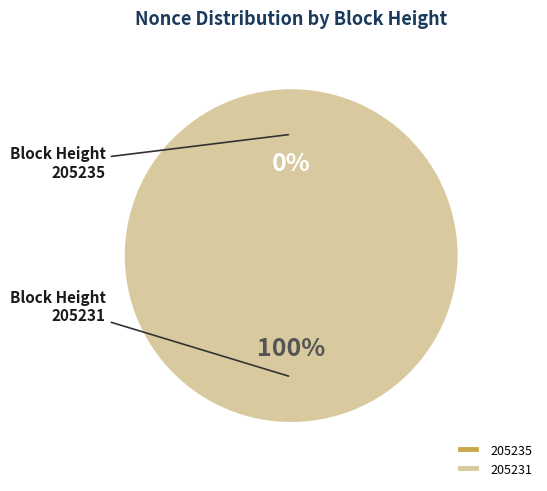

To the nearest percent, what is the difference between the 205231 and 205235 slice percentages?

100%